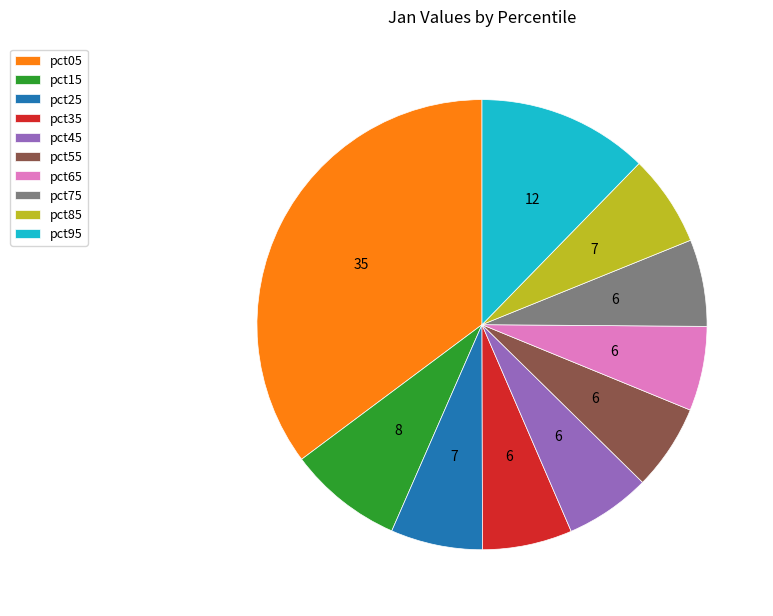

Between pct95 and pct25, which is larger?

pct95